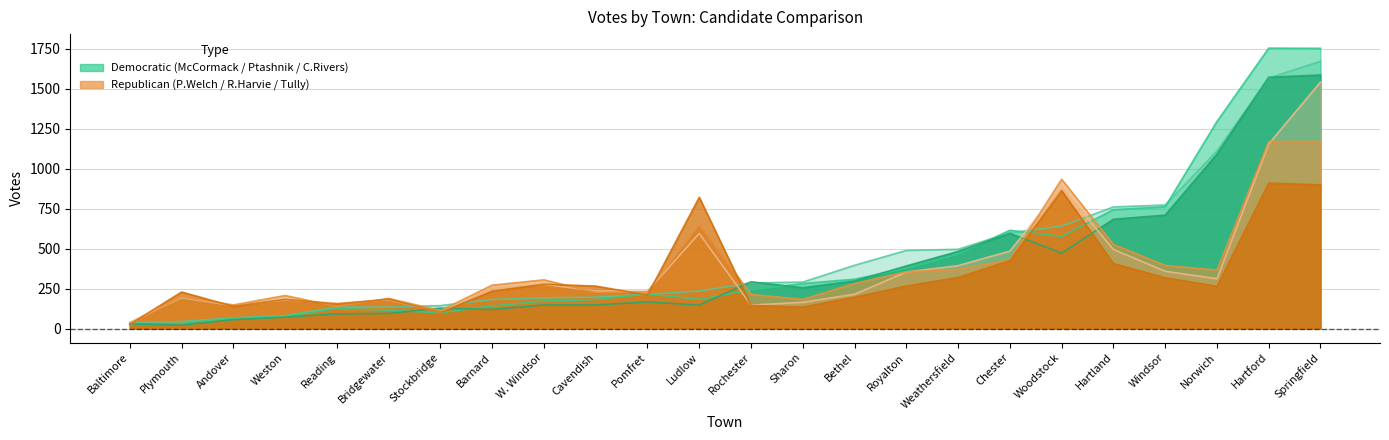

What is the difference between the Cheryl P. Rivers values at Stockbridge and Windsor?

582